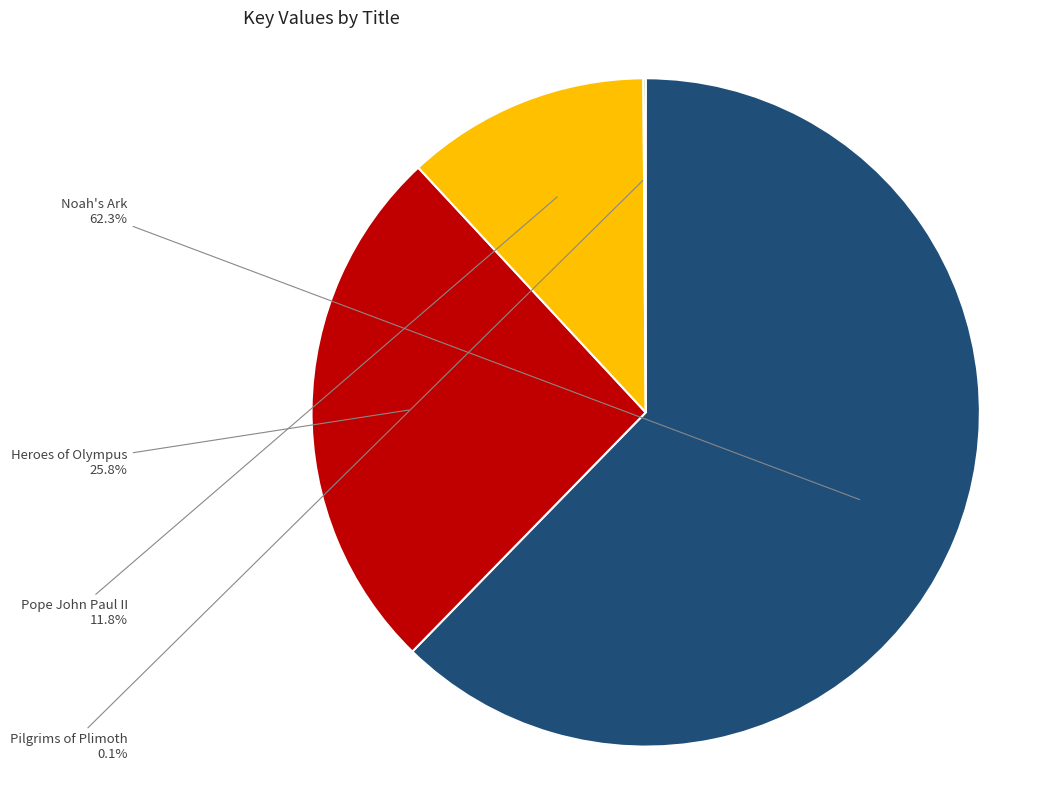

Which category has the biggest portion of the pie?

Noah's Ark